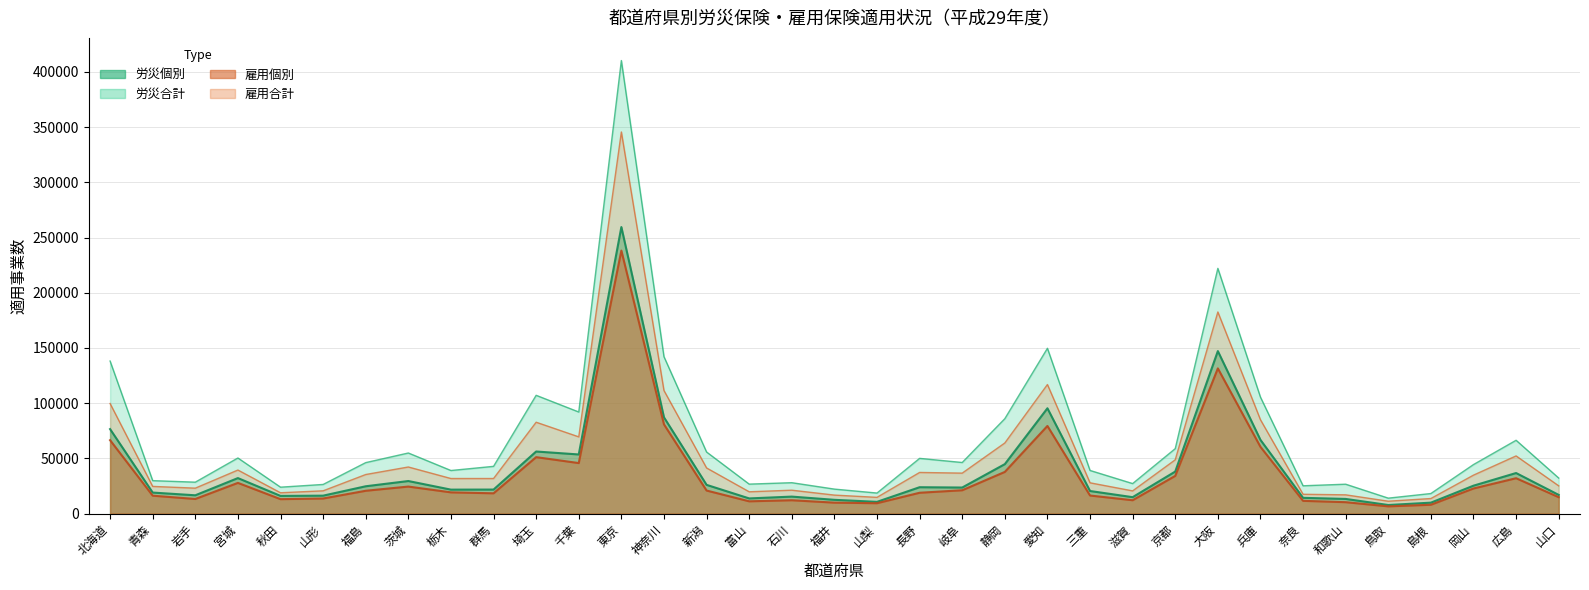

Rank the series by their average value, from highest to lowest.

労災合計, 雇用合計, 労災個別, 雇用個別